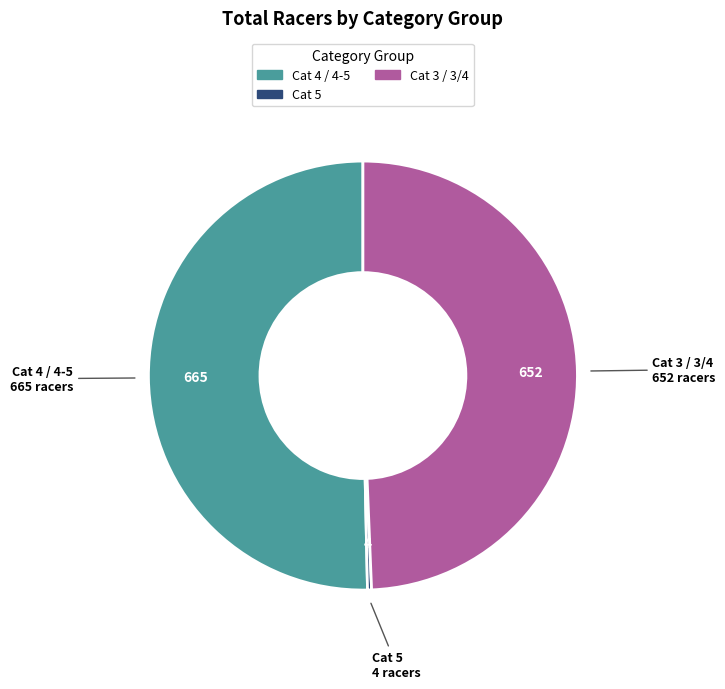

How many slices are in this pie chart?

3